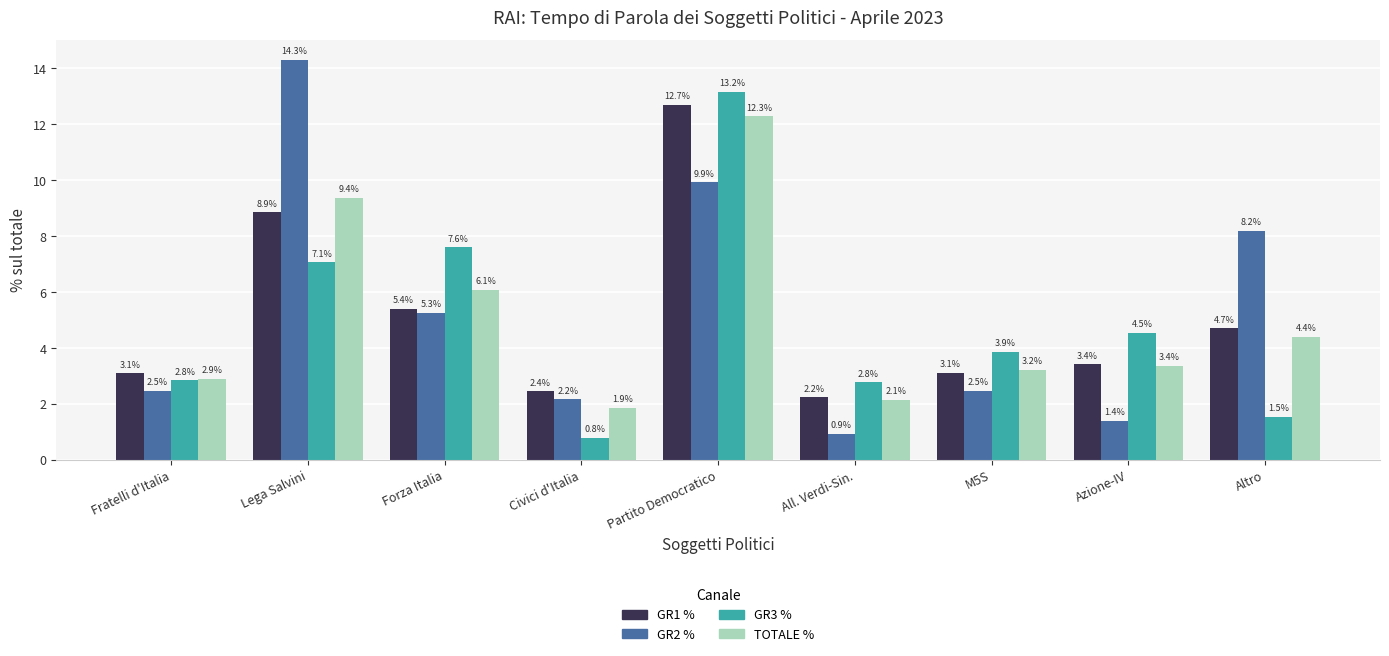

Which series has the largest total across all categories?

GR2 %